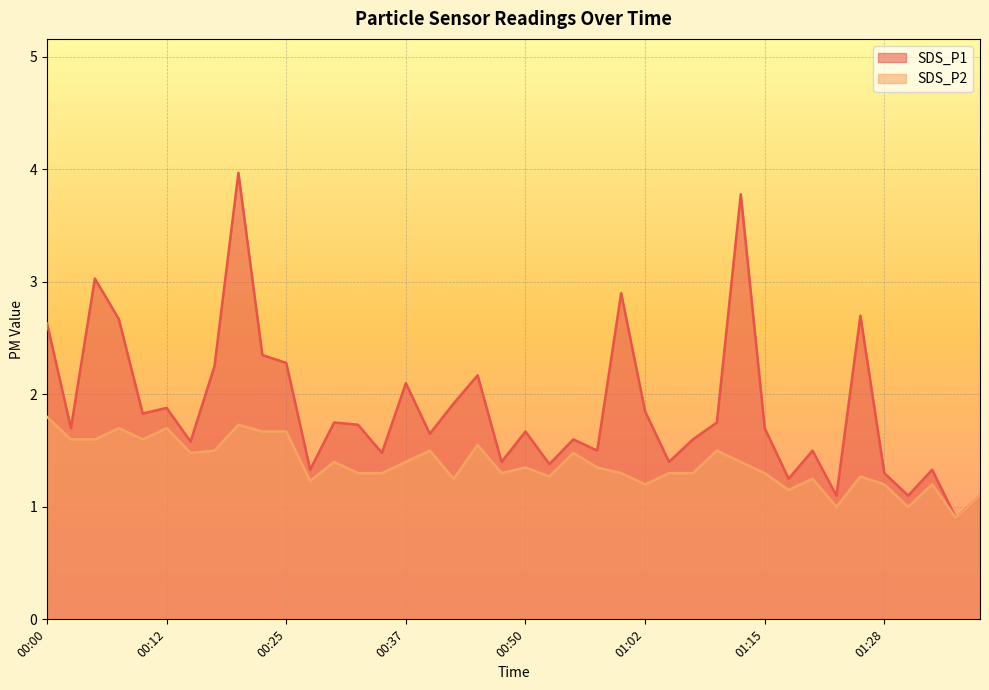

True or false: SDS_P2 and SDS_P1 cross at least once.

False